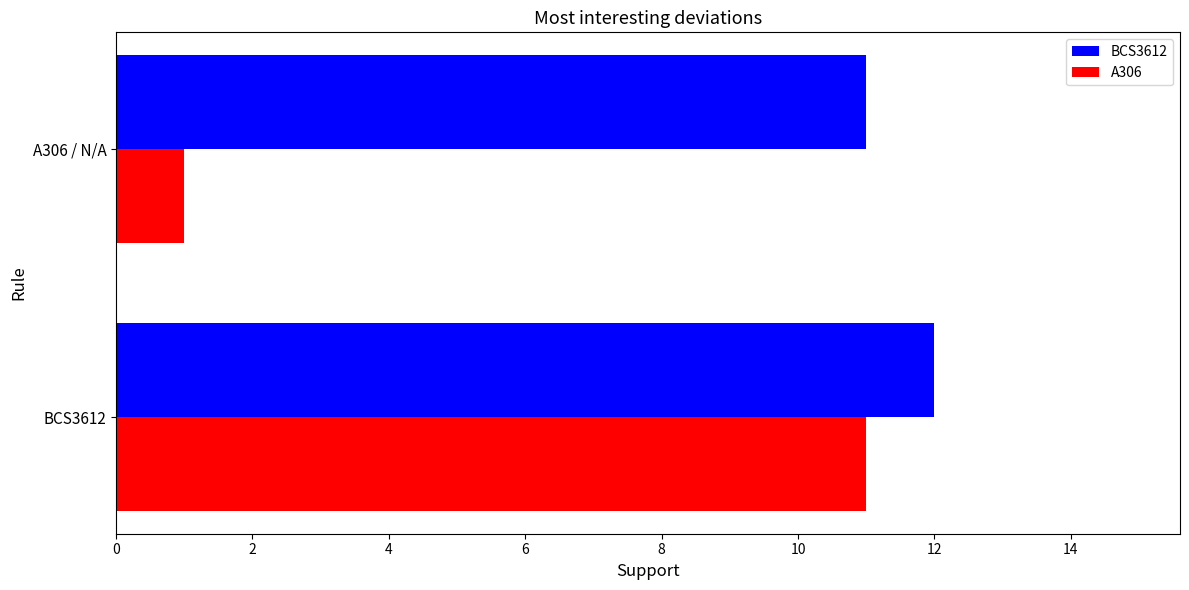

Which category has the lowest value across all series?

A306 / N/A